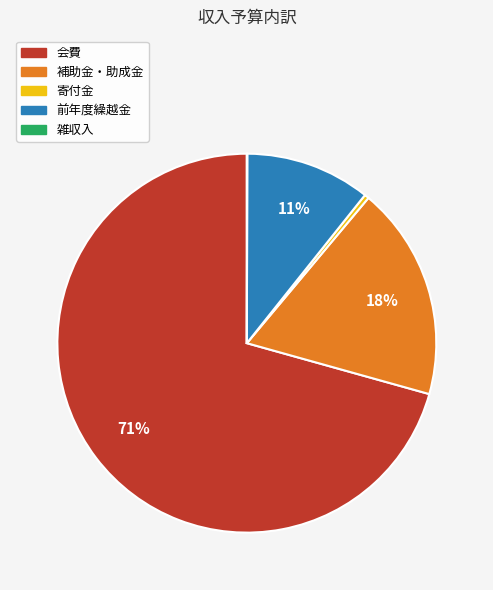

Which has a higher value, 補助金・助成金 or 寄付金?

補助金・助成金